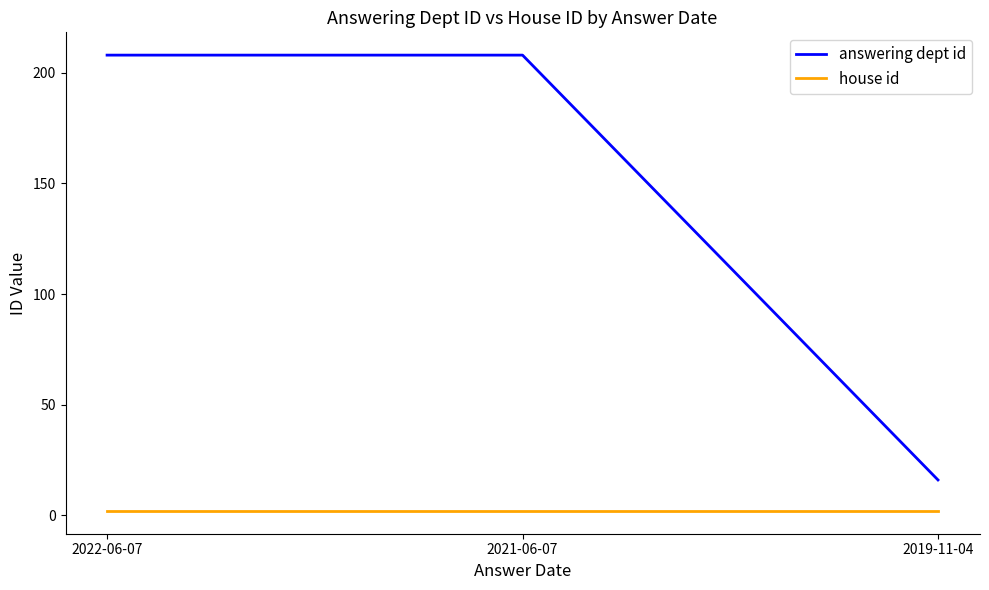

What is the difference between the highest and lowest values at 2022-06-07?

206